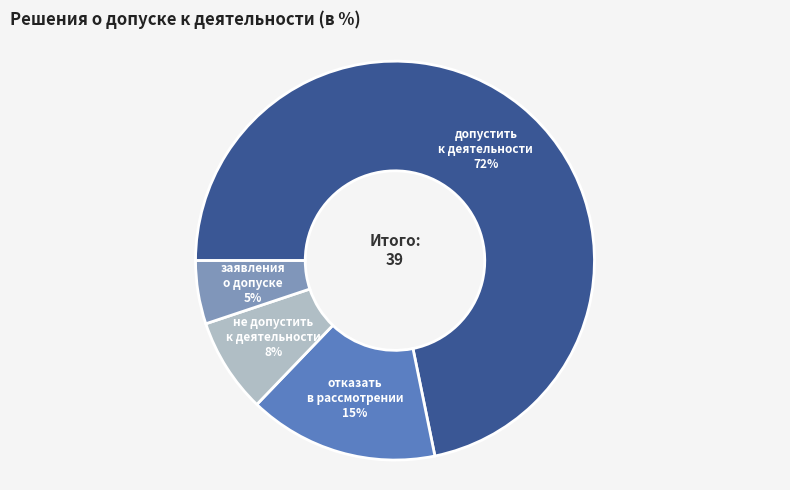

Does any single category account for the majority?

Yes